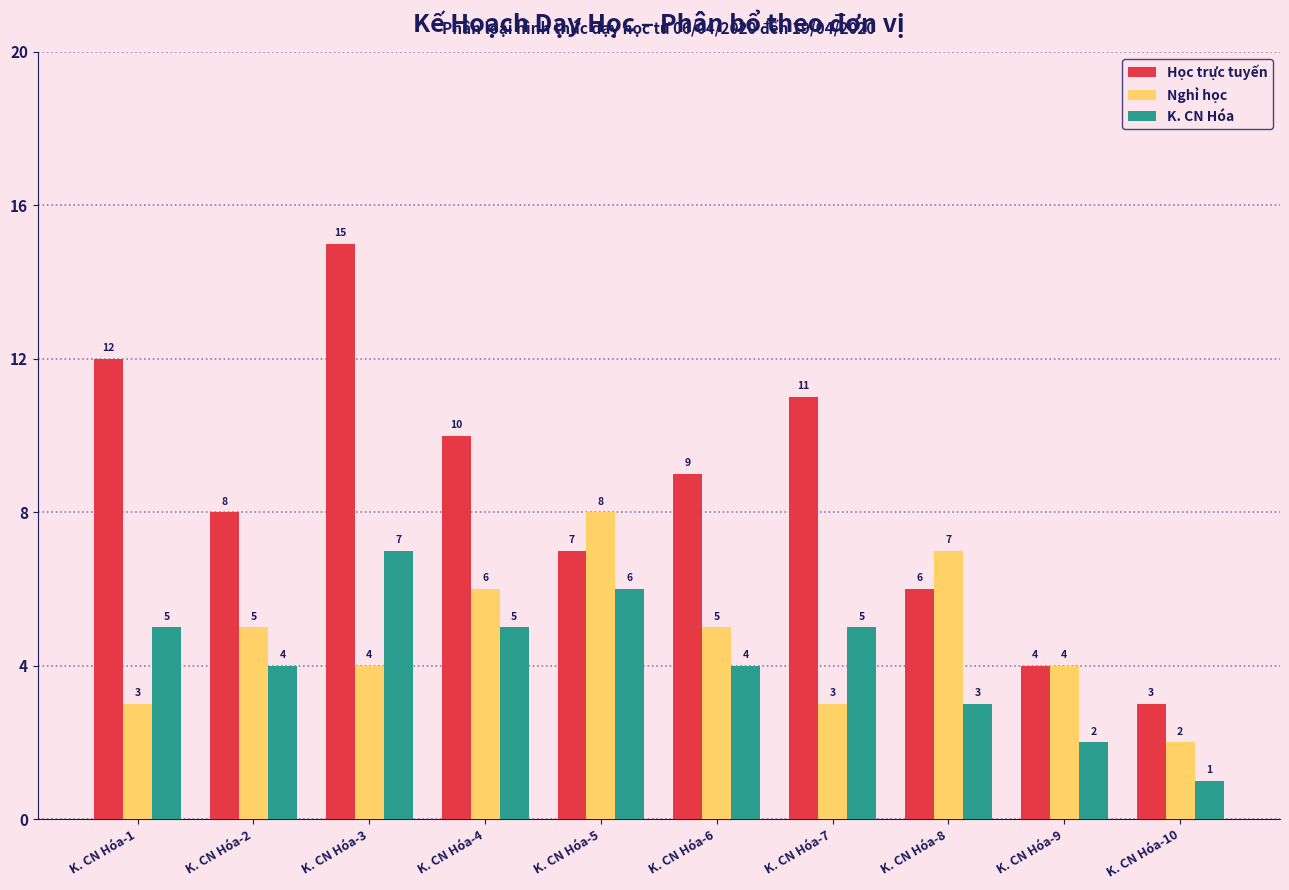

What are all the series names shown in the legend?

Học trực tuyến, Nghỉ học, K. CN Hóa